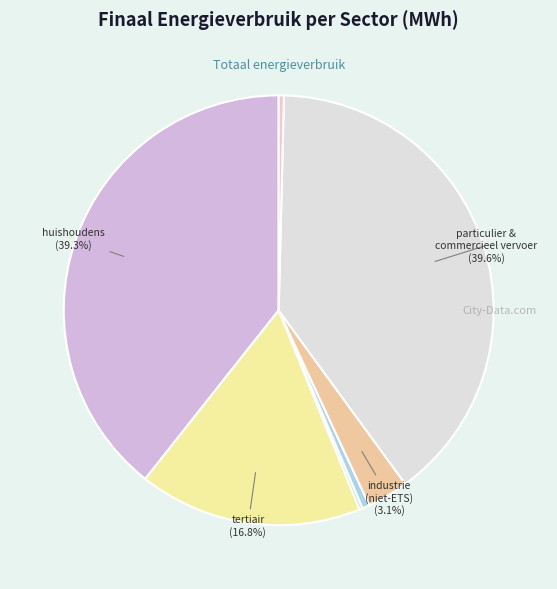

Count the number of slices in the pie.

7